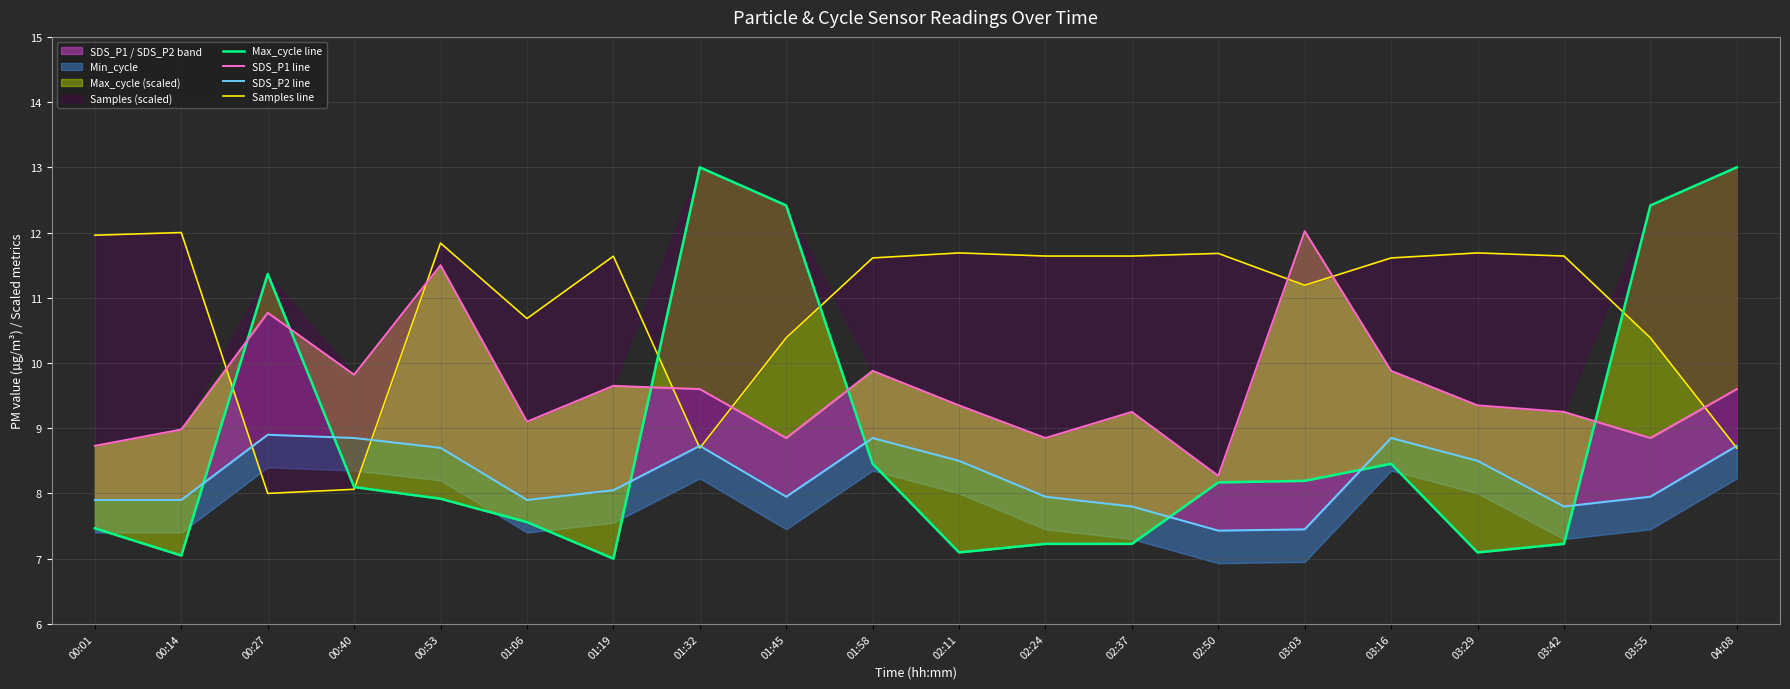

How many intersections are there between Samples line and Max_cycle line?

5